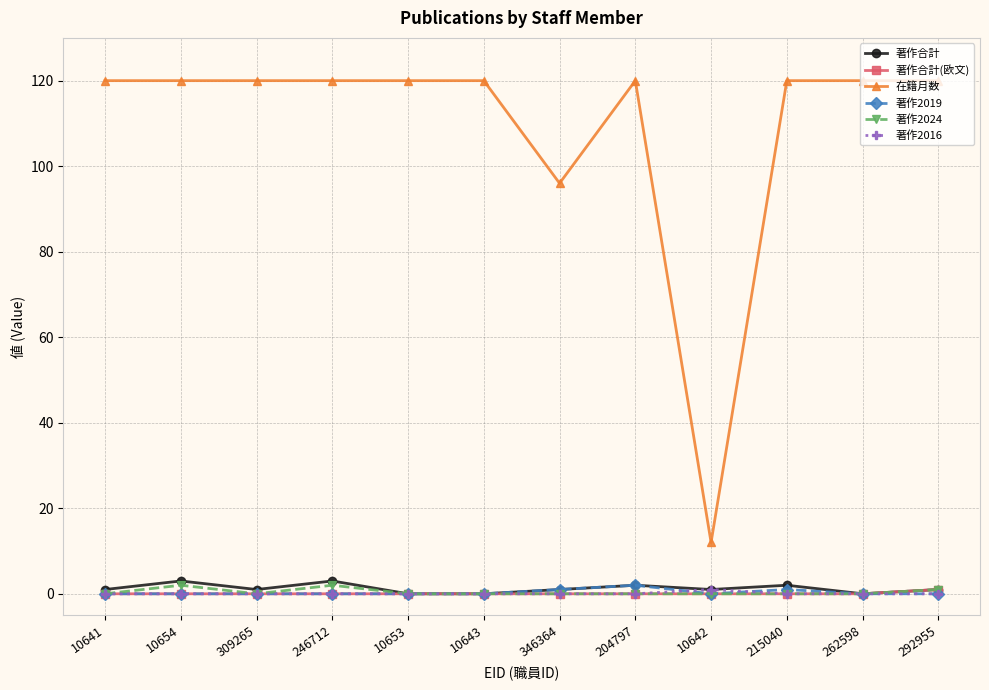

Which series has the widest spread of values?

在籍月数